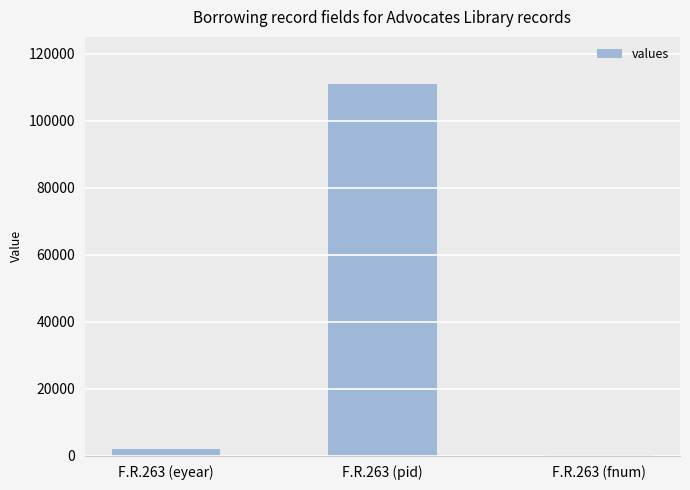

The chart shows a value of 165349 at F.R.263 (pid). True or false?

False